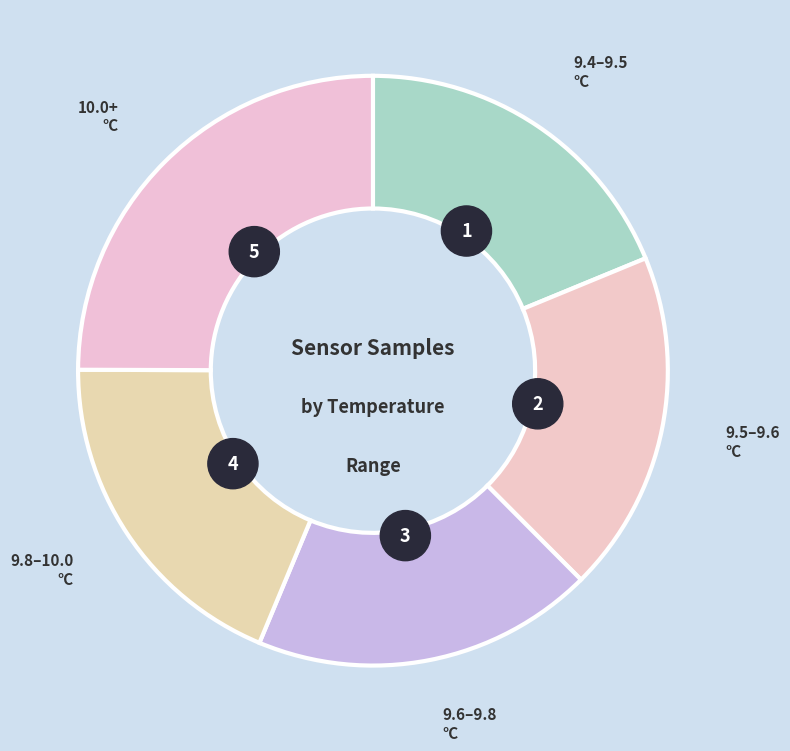

How much of the chart is everything except 28?

85.7%